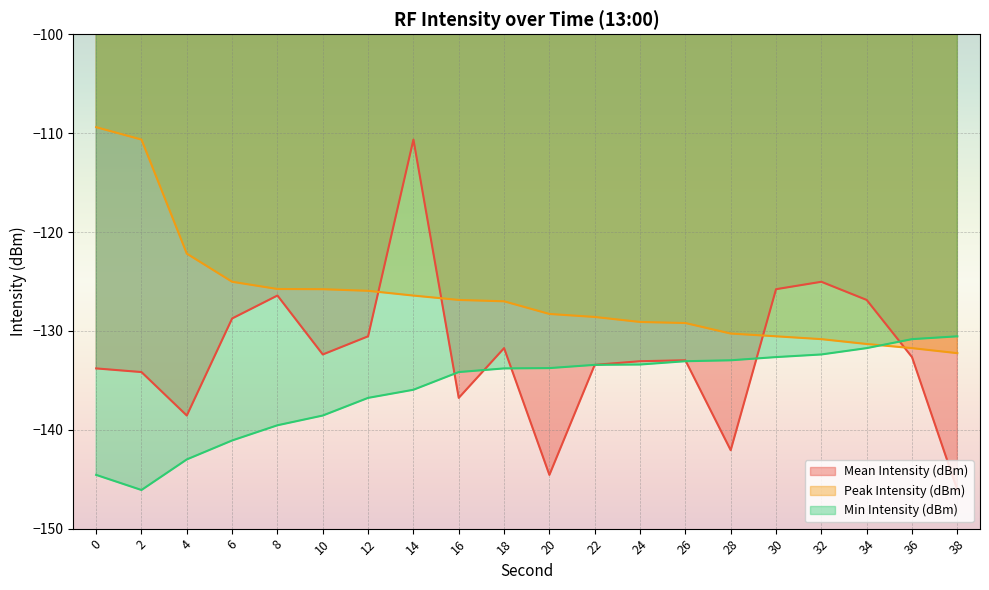

How many categories are shown in the chart?

20